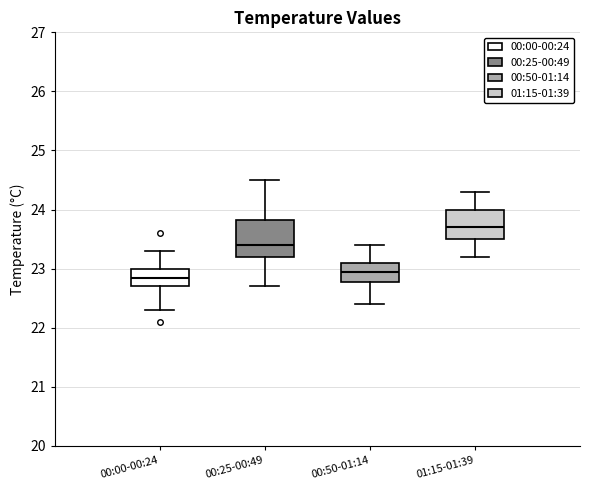

Which box is the tallest, from its lower edge to its upper edge?

00:25-00:49